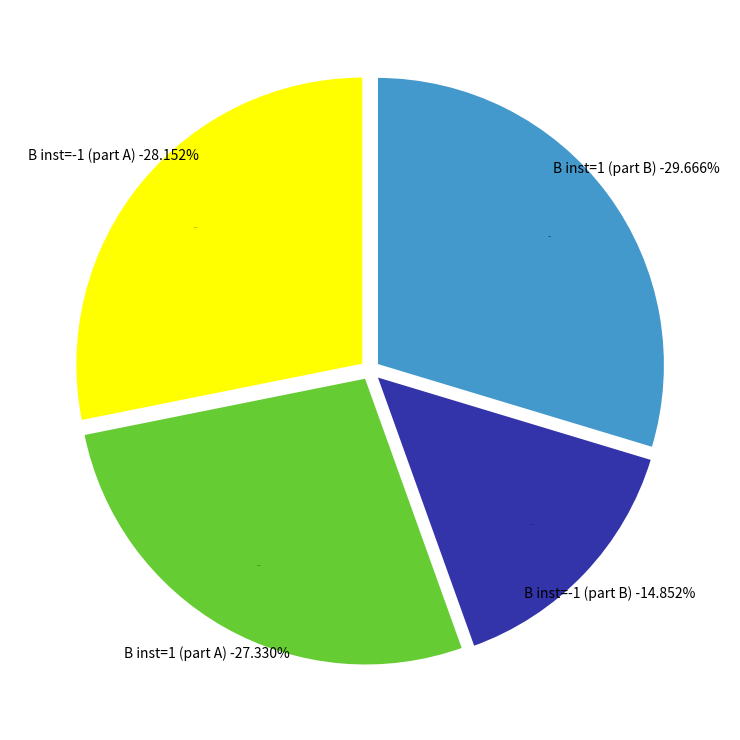

The 30 slice represents 16% of the pie. True or false?

False